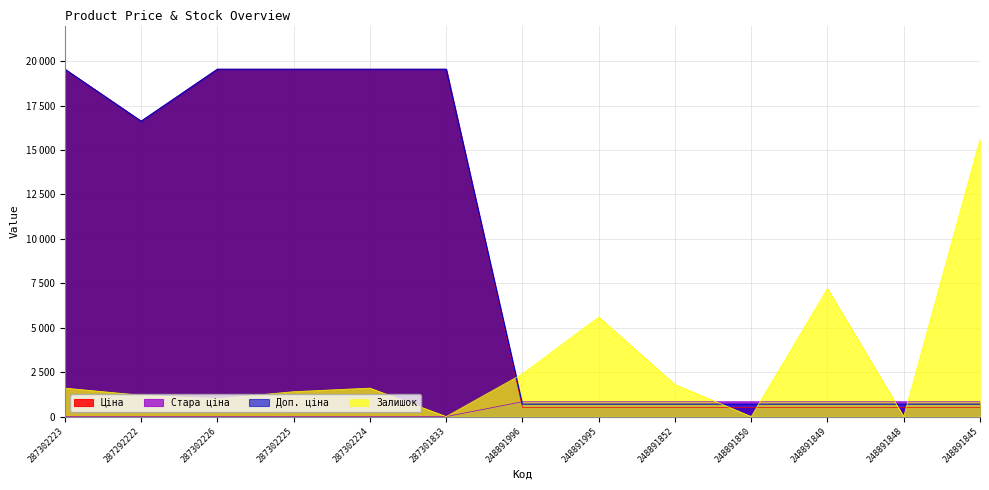

What is the average value of the Доп. ціна series?

9171.1